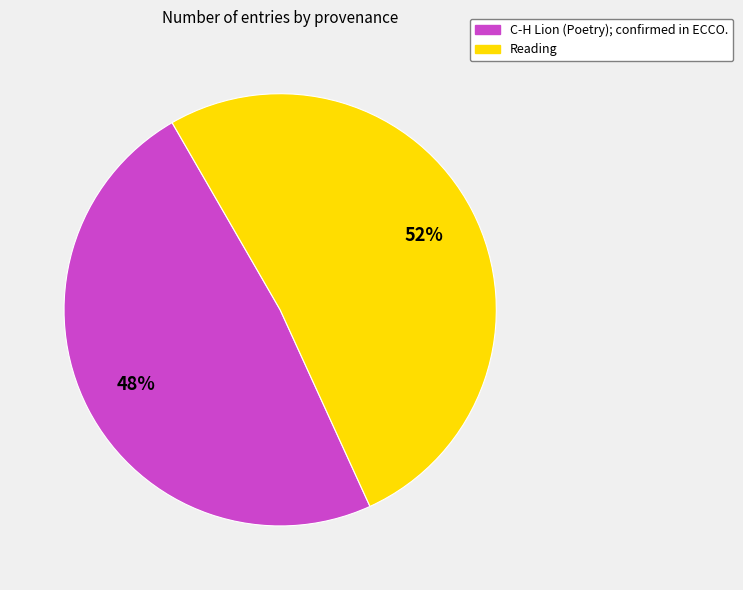

Is the sum of C-H Lion (Poetry); confirmed in ECCO. and Reading greater than half?

Yes